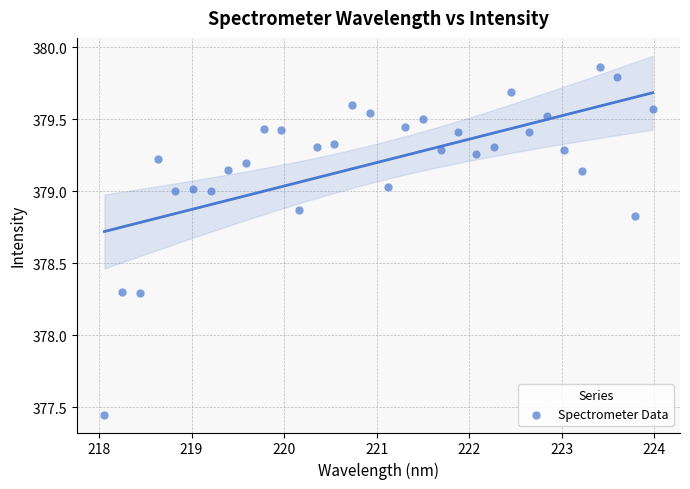

What is the range of Y values (max minus min)?

2.4